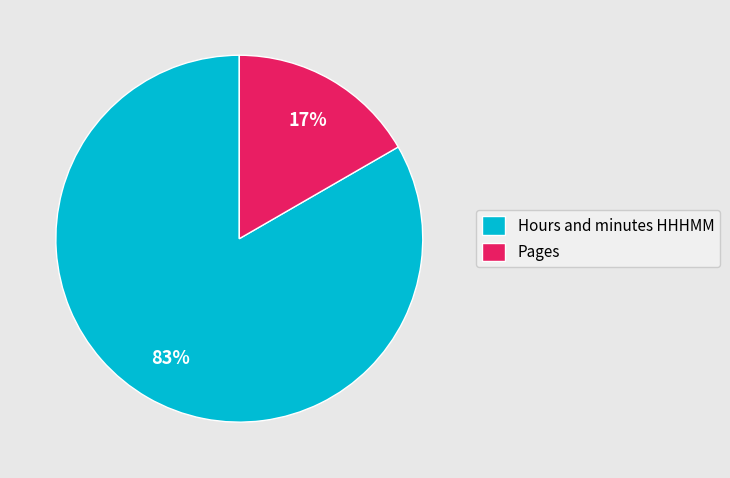

How many slices are in this pie chart?

2